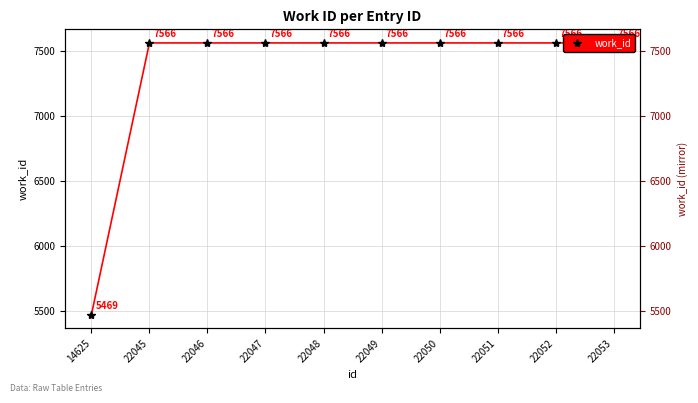

The chart shows a value of 4559 at 22050. True or false?

False